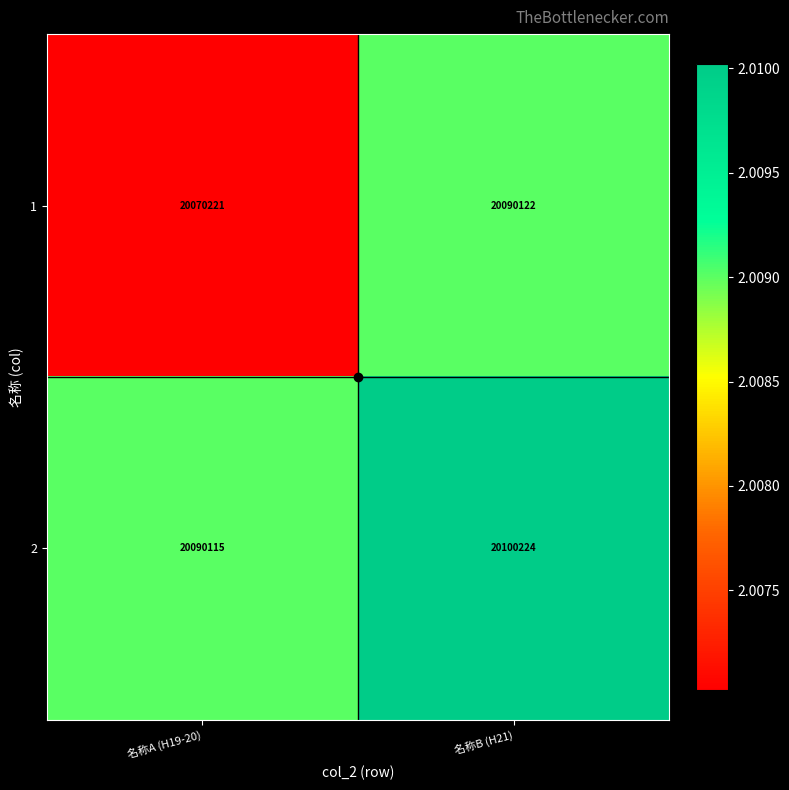

How many data points does each series have?

2